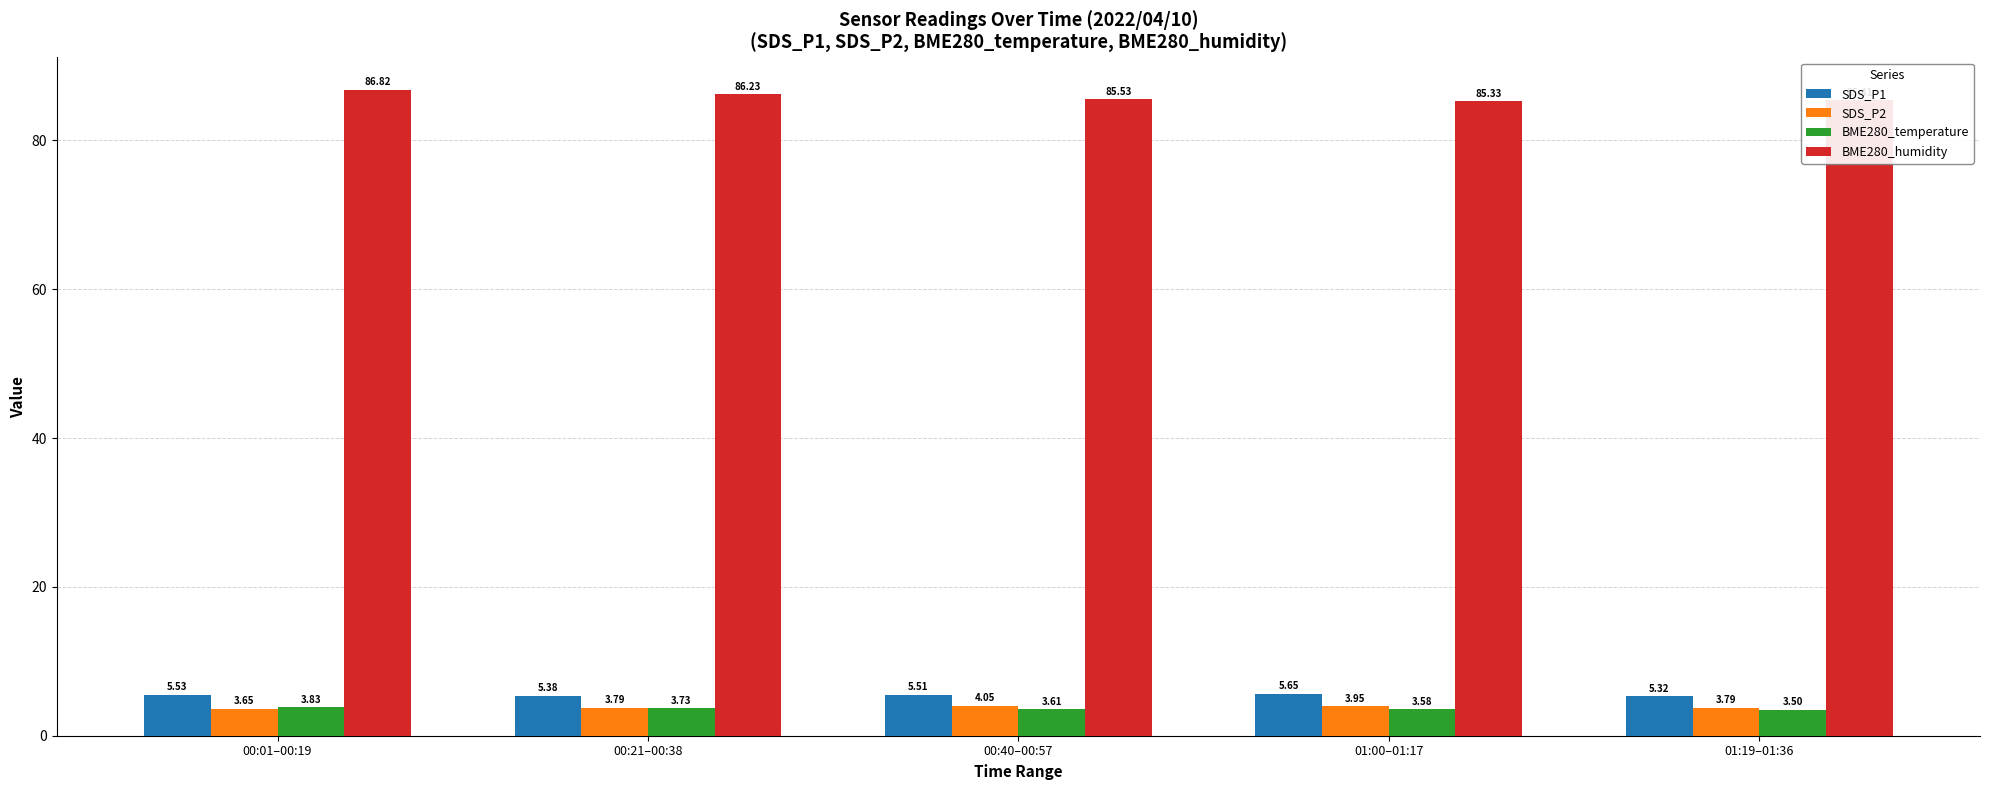

The value of BME280_humidity at 00:40–00:57 is 85.5. True or false?

True